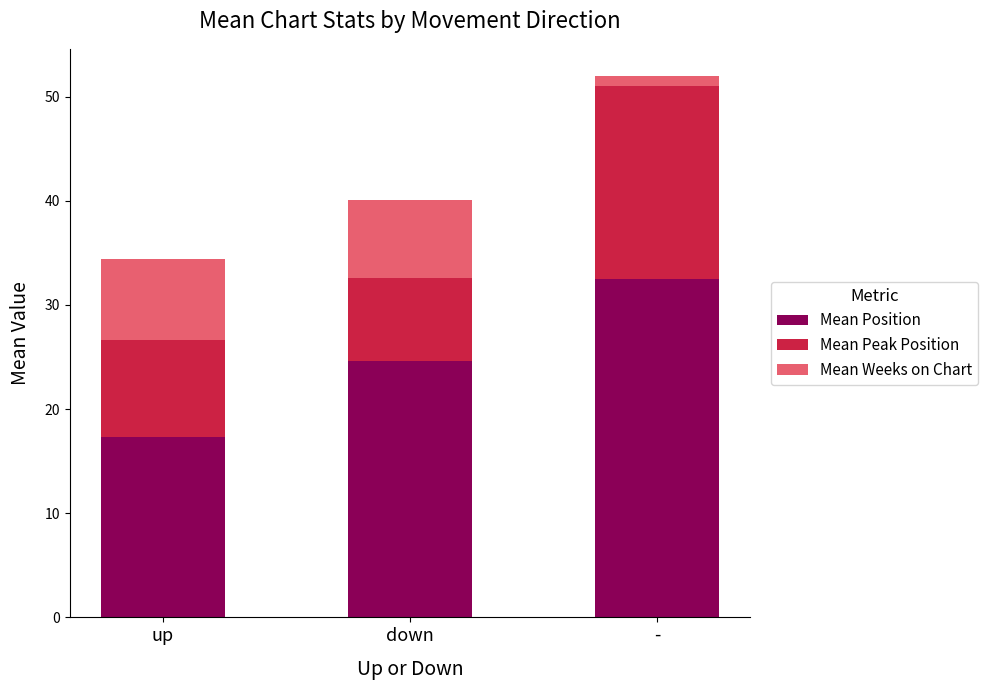

At which label does Mean Position reach its peak?

-